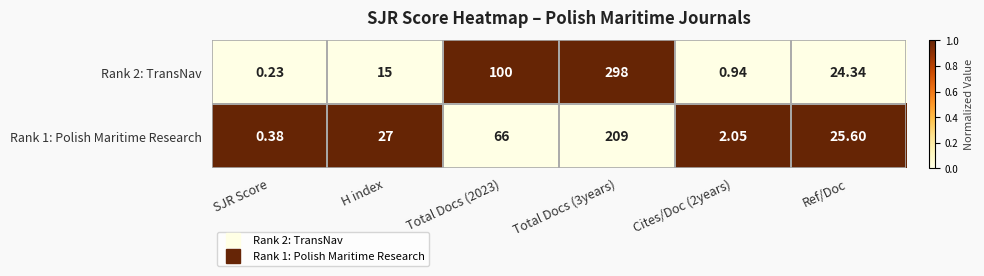

Which category has the lowest value in the Rank 2: TransNav series?

SJR Score